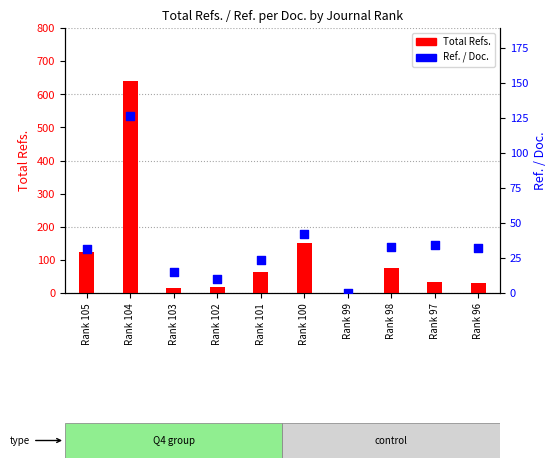

At how many categories does at least one series exceed 515?

1